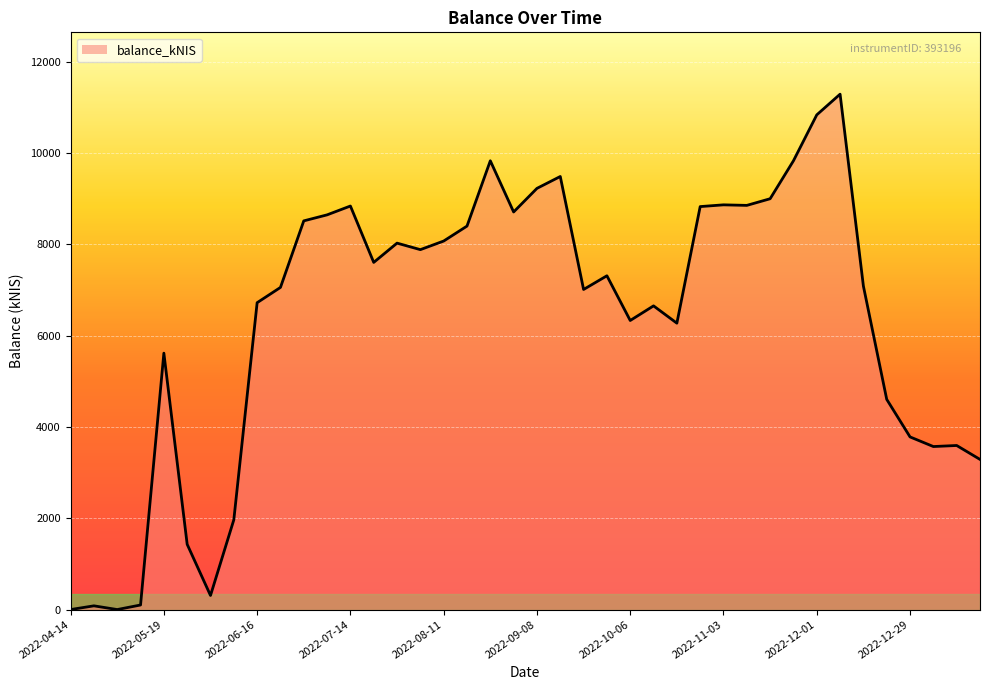

What is the greatest value displayed?

11292.7